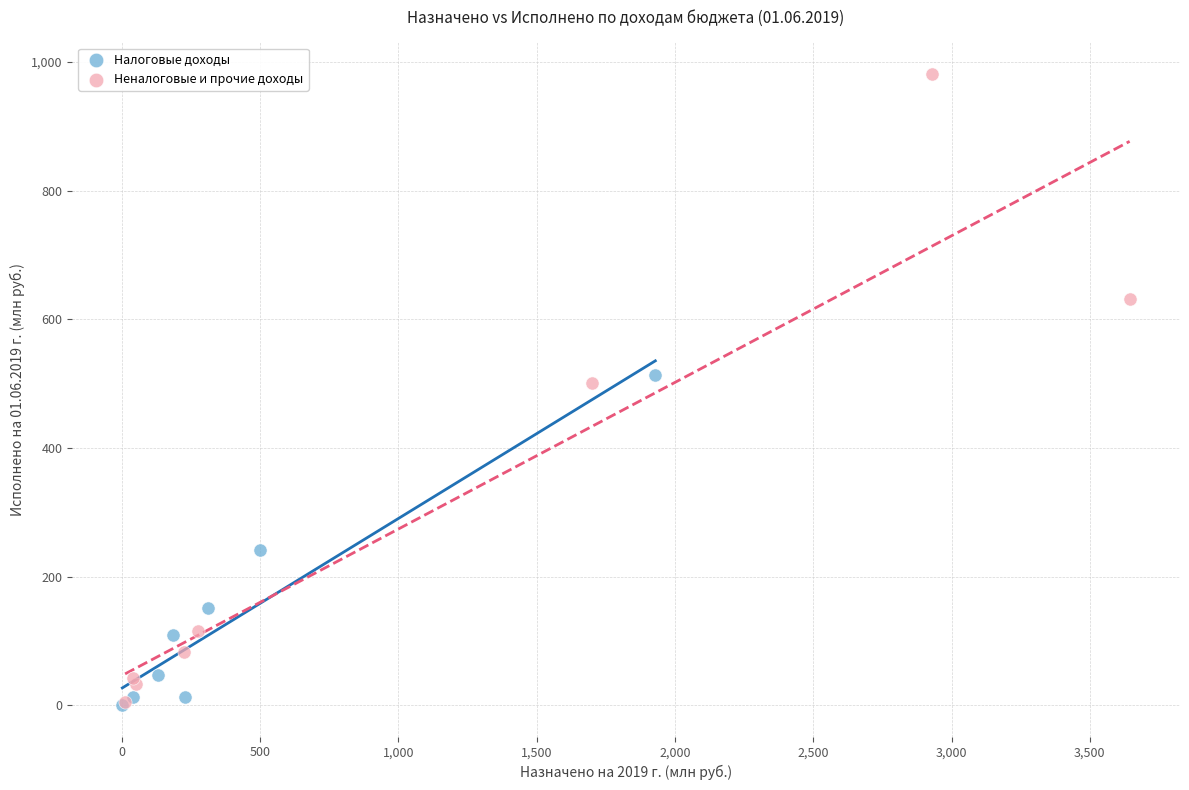

Which series contains the highest Y value?

Неналоговые и прочие доходы